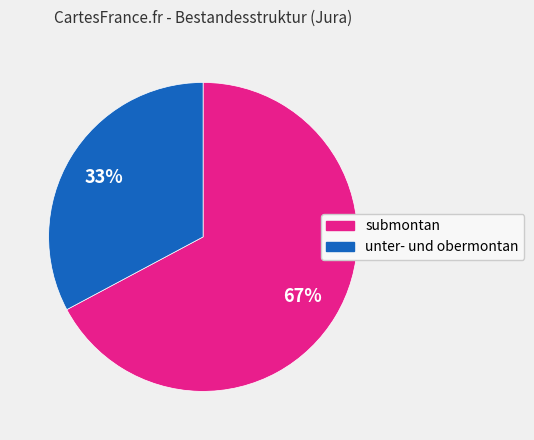

What percentage is the submontan slice, to the nearest percent?

67%